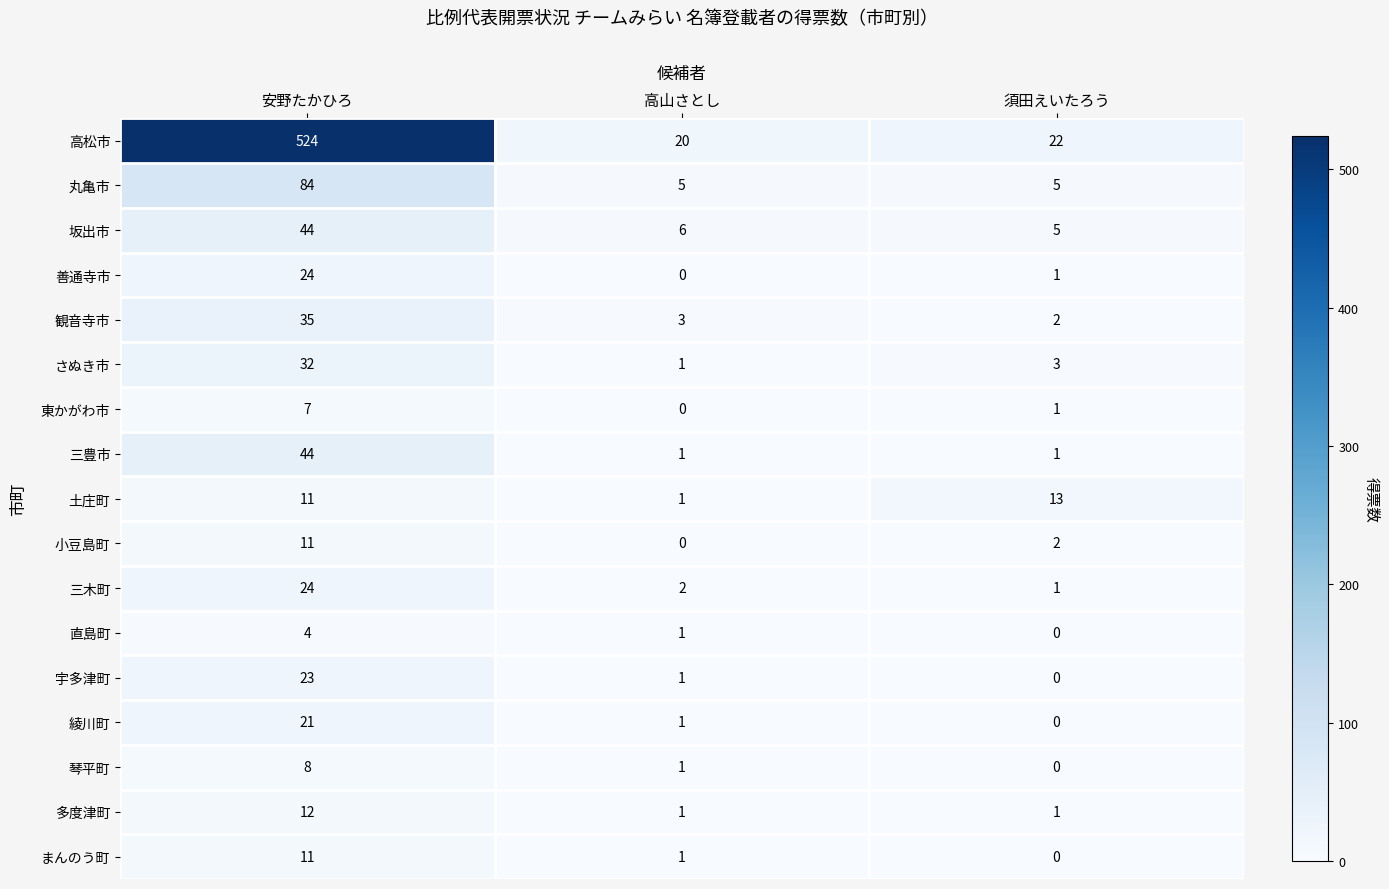

What is the difference between the highest and lowest values at 須田えいたろう?

22